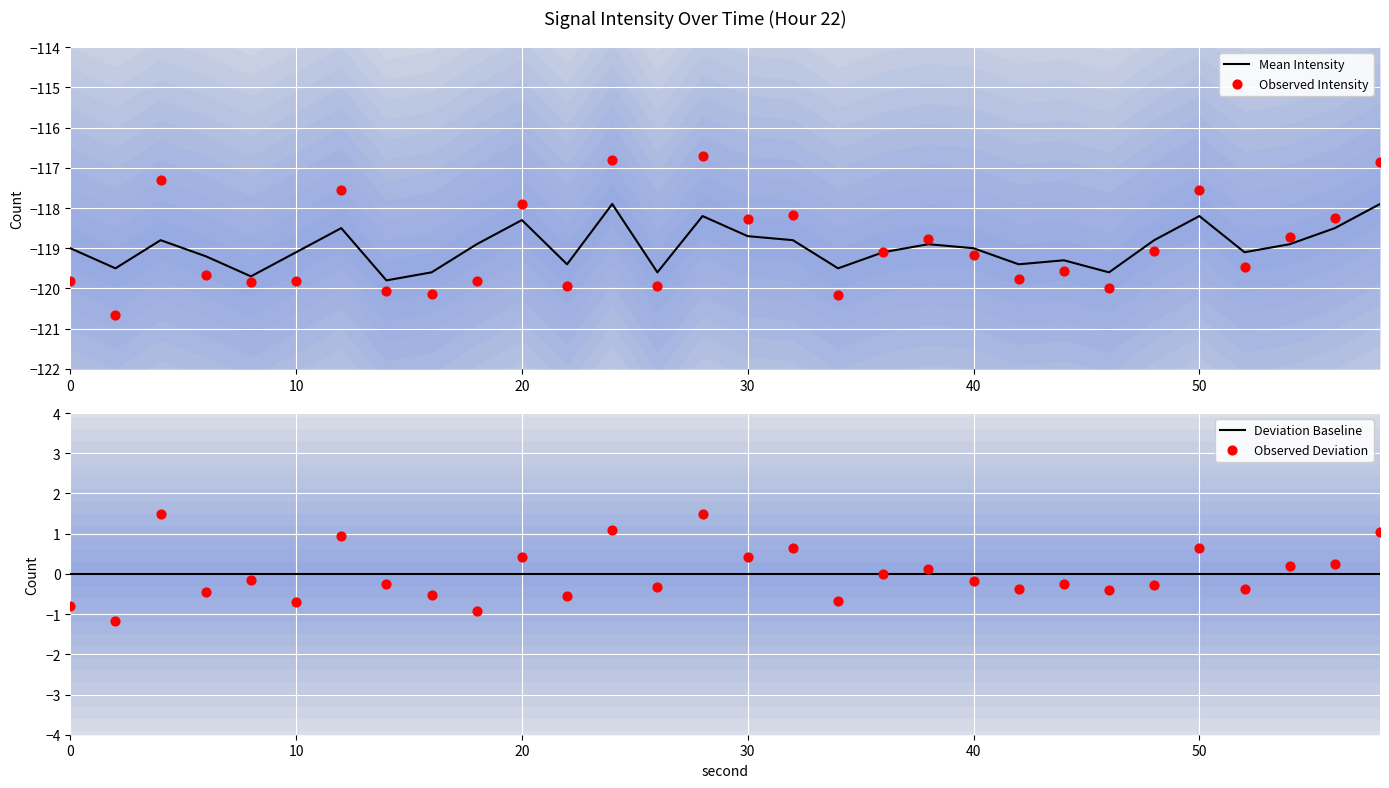

What are all the series names shown in the legend?

Mean Intensity, Observed Intensity, Deviation Baseline, Observed Deviation